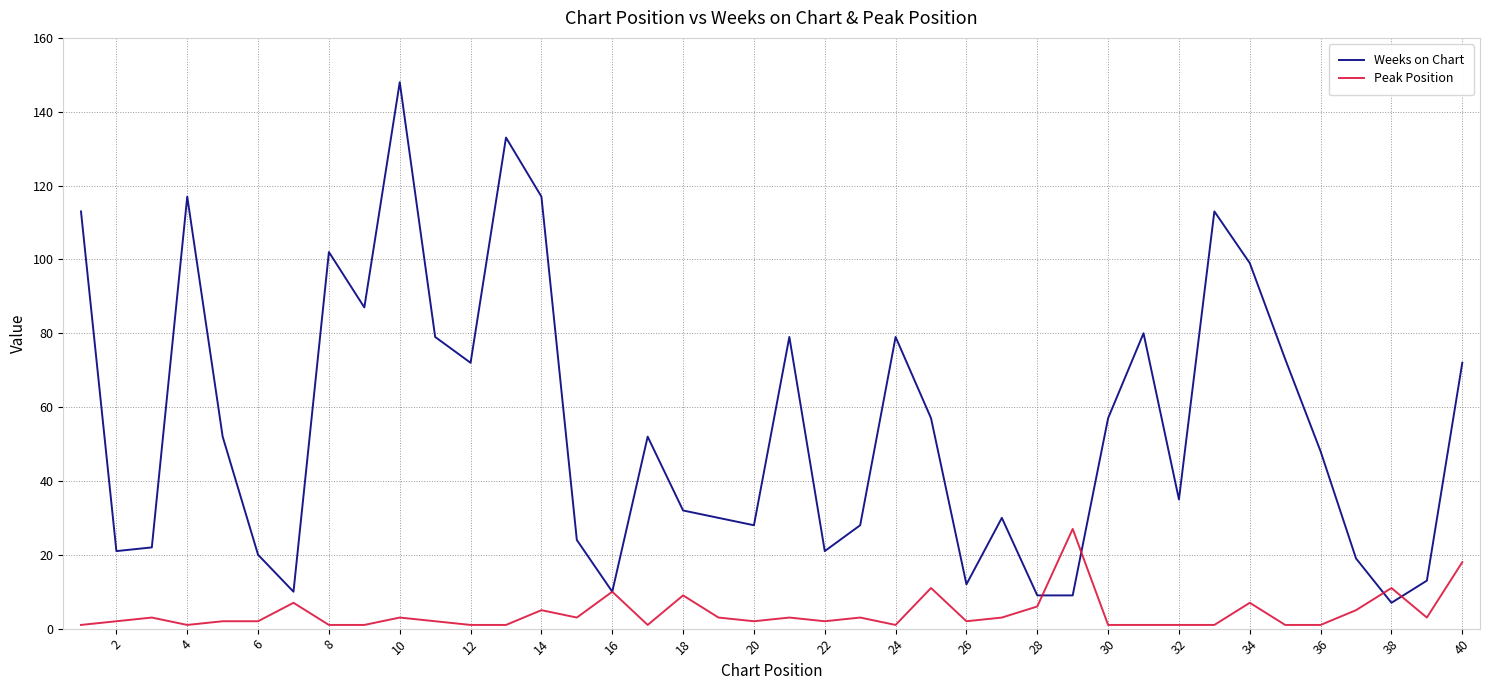

What is the maximum value shown in the chart?

148